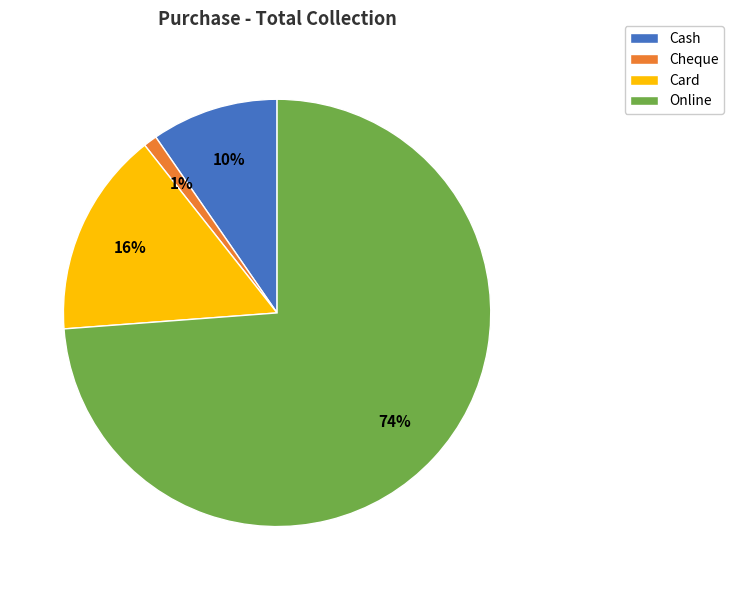

Which category accounts for the majority?

Online